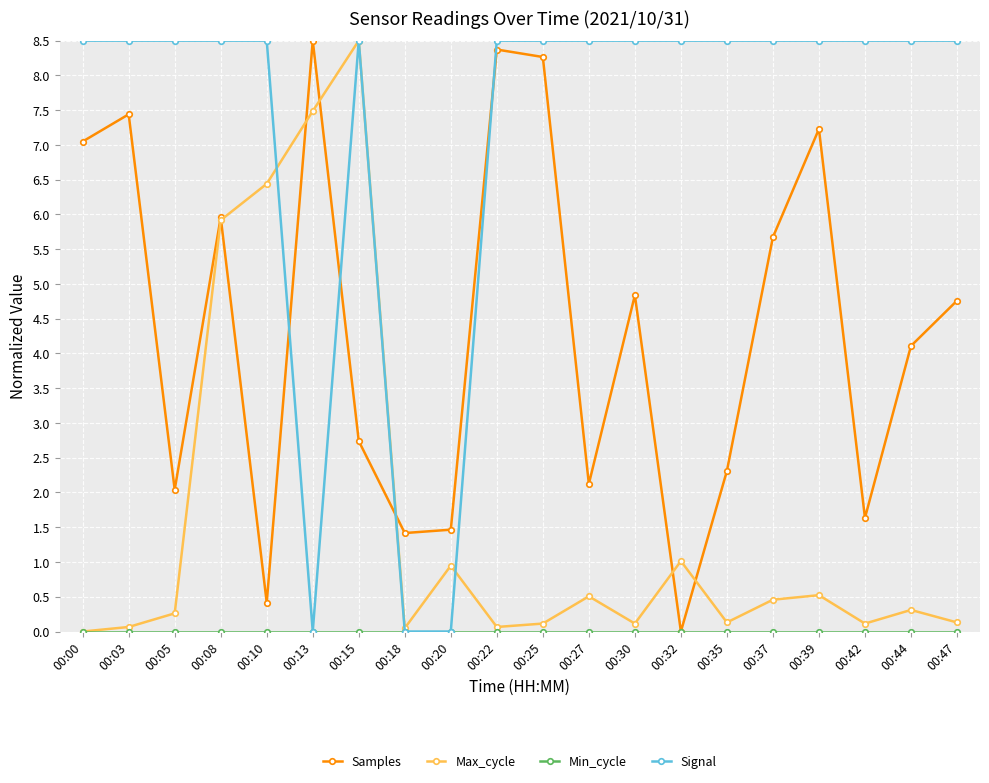

True or false: Signal and Samples cross at least once.

True